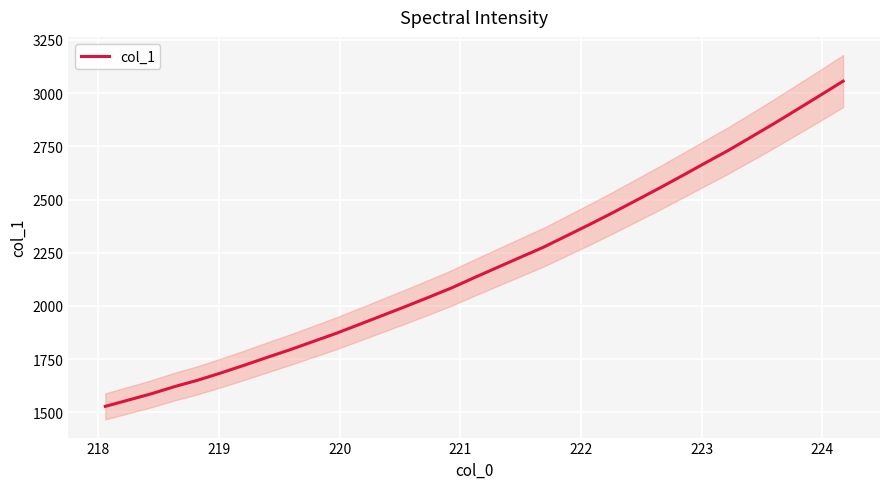

What is the highest value of the col_1 series?

3056.0